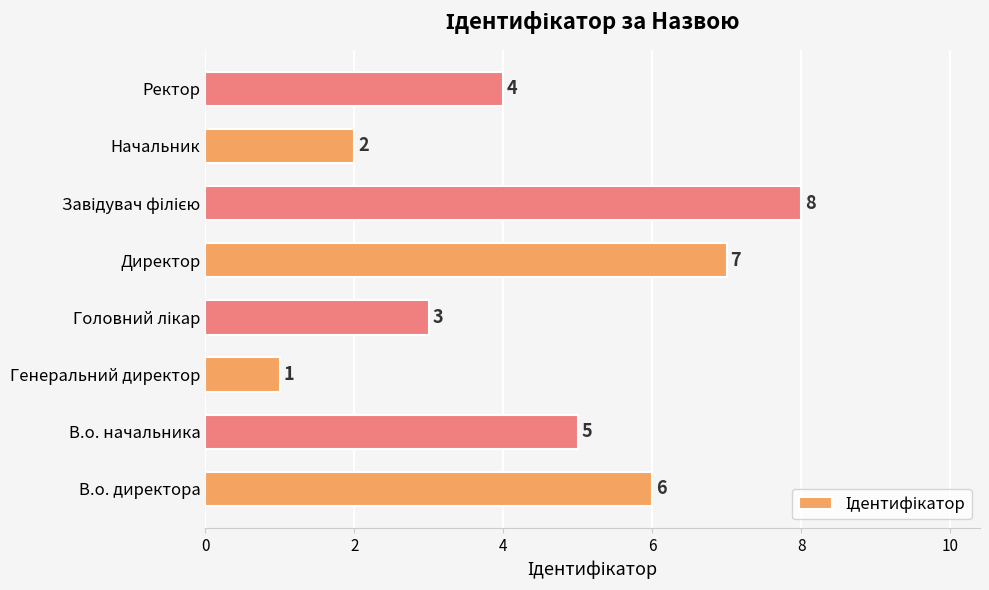

Reading top to bottom, what are all the values shown in this chart?

4	2	8	7	3	1	5	6